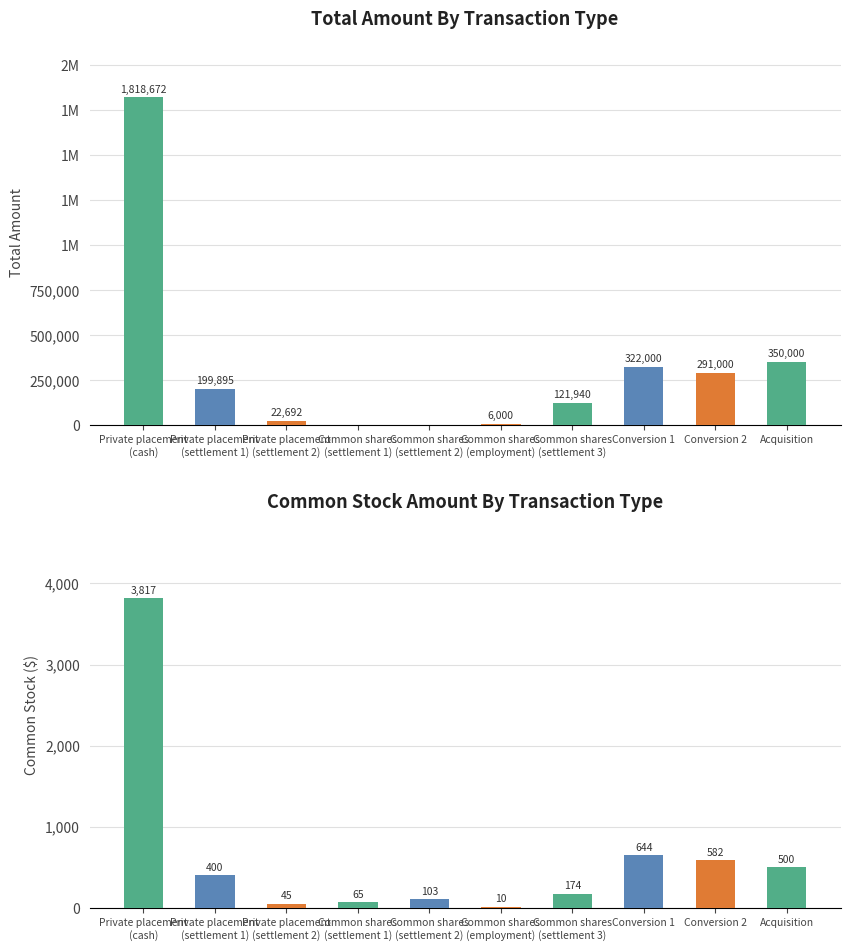

Rank the series by their maximum value, from lowest to highest.

Common Stock, Total